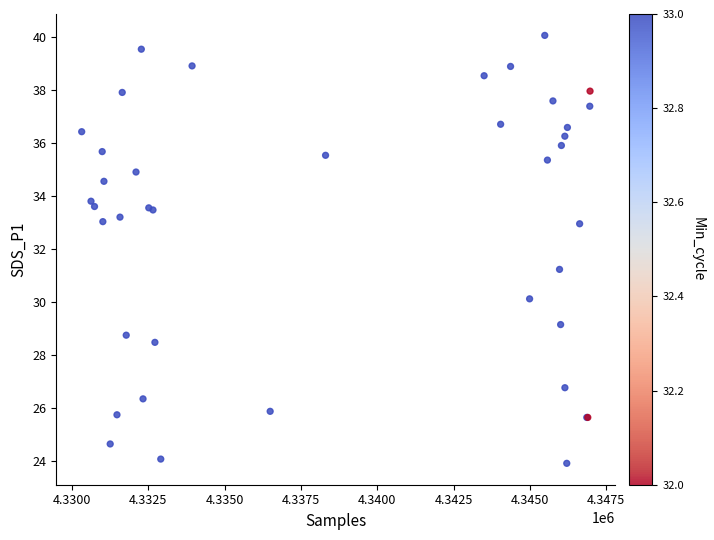

What Y value in the scatter plot is closest to 31?

31.2